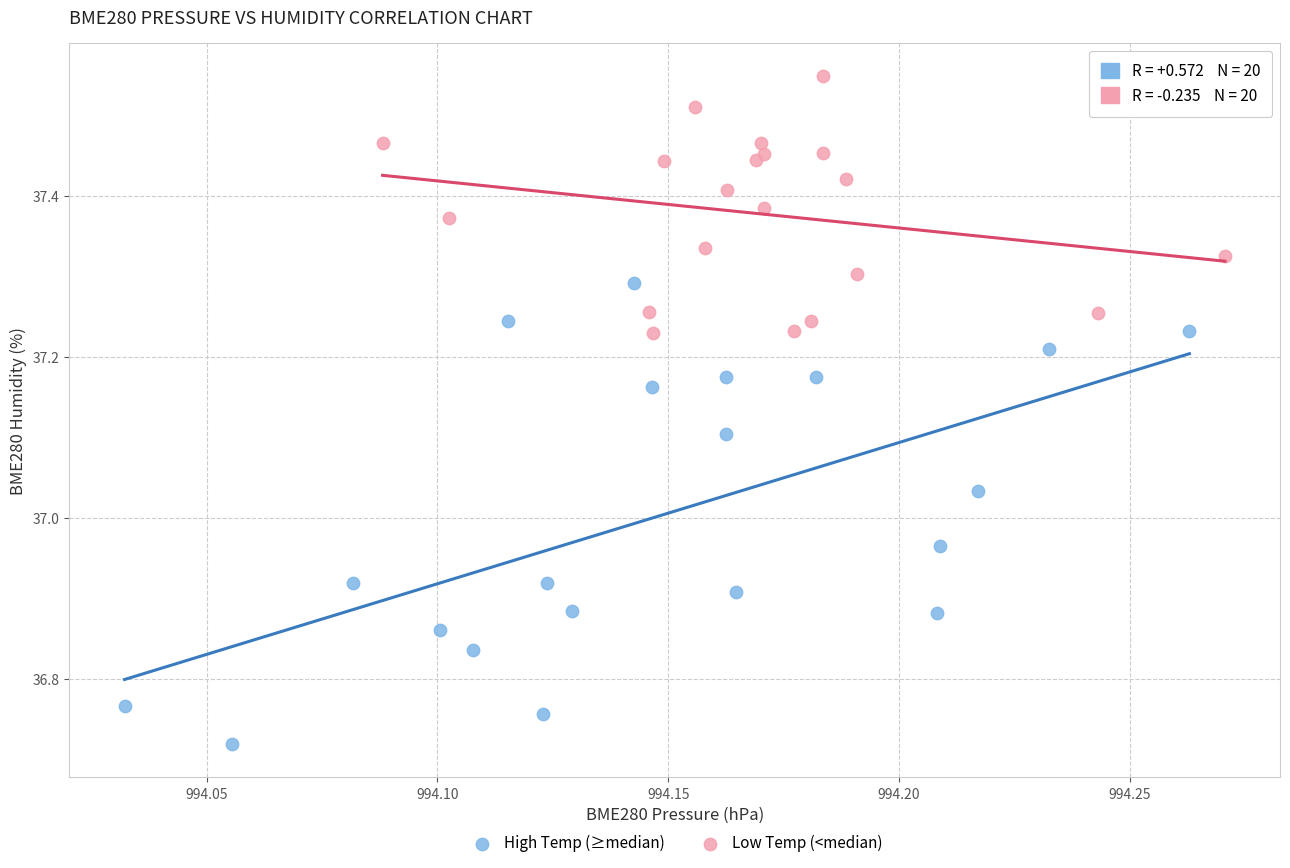

What are all the series names shown in the legend?

High Temp (≥median), Low Temp (<median)